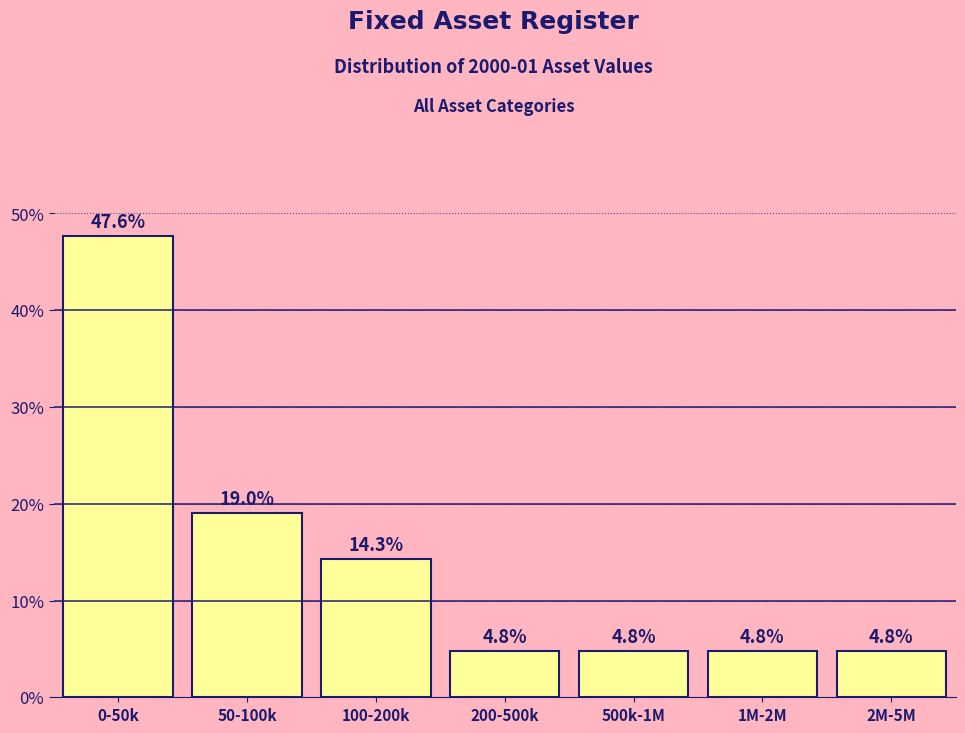

Reading right to left, what are all the values shown in this chart?

2M-5M=4.8	1M-2M=4.8	500k-1M=4.8	200-500k=4.8	100-200k=14.3	50-100k=19.0	0-50k=47.6